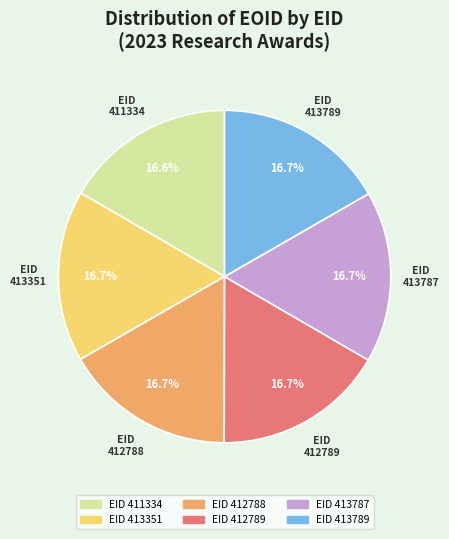

Is there a majority slice in this chart?

No